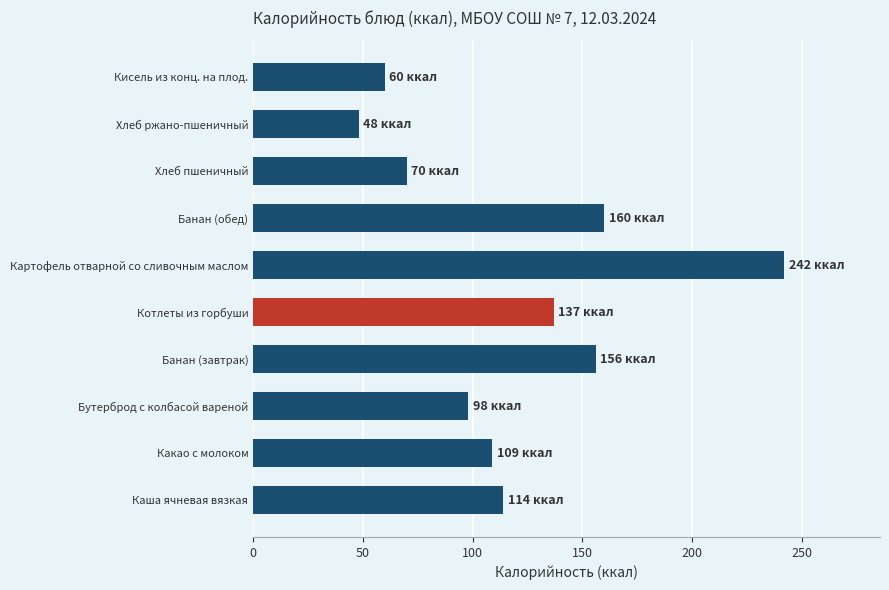

Reading bottom to top, extract all data points from this chart.

114	109	98	156	137	242	160	70	48	60